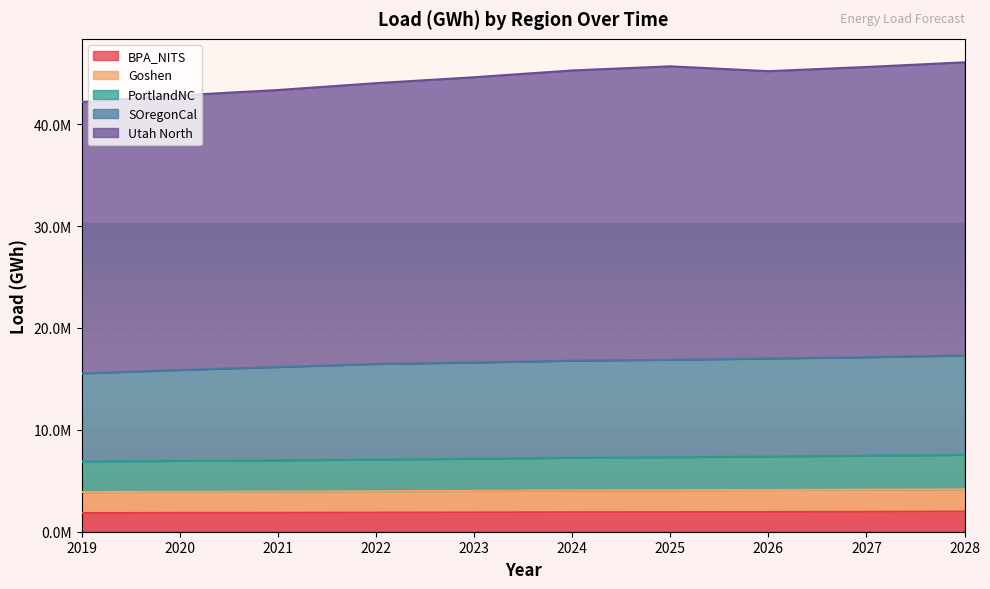

At which label does PortlandNC reach its peak?

2028